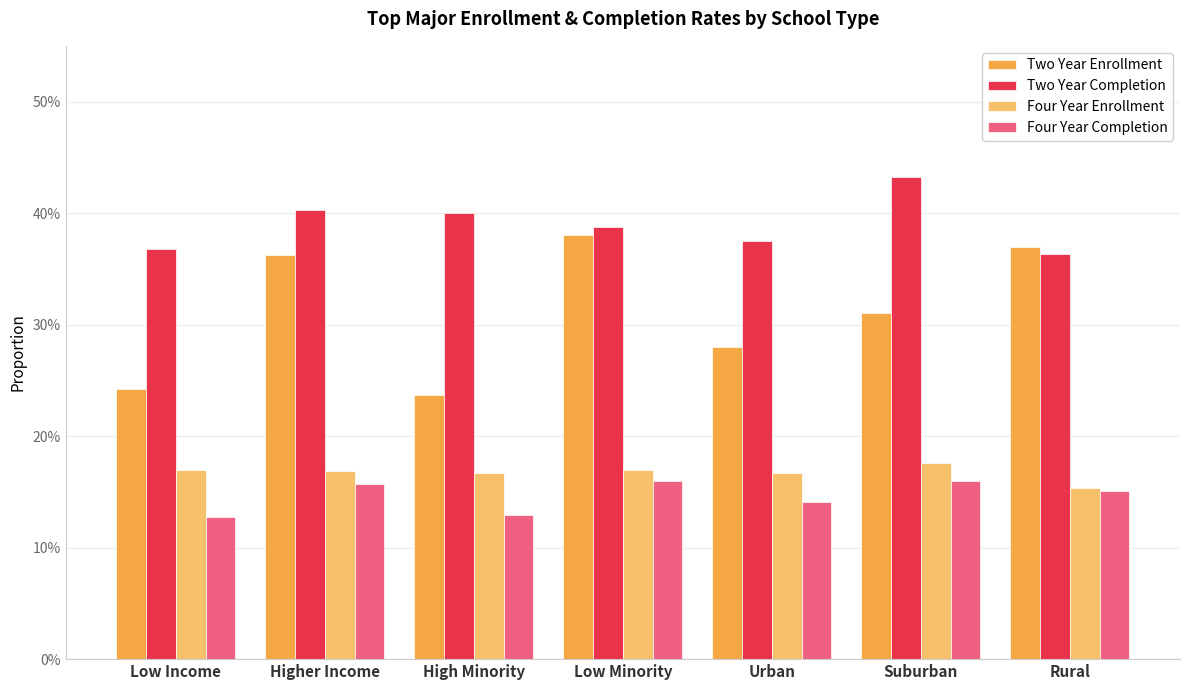

What is the smallest value displayed?

0.1